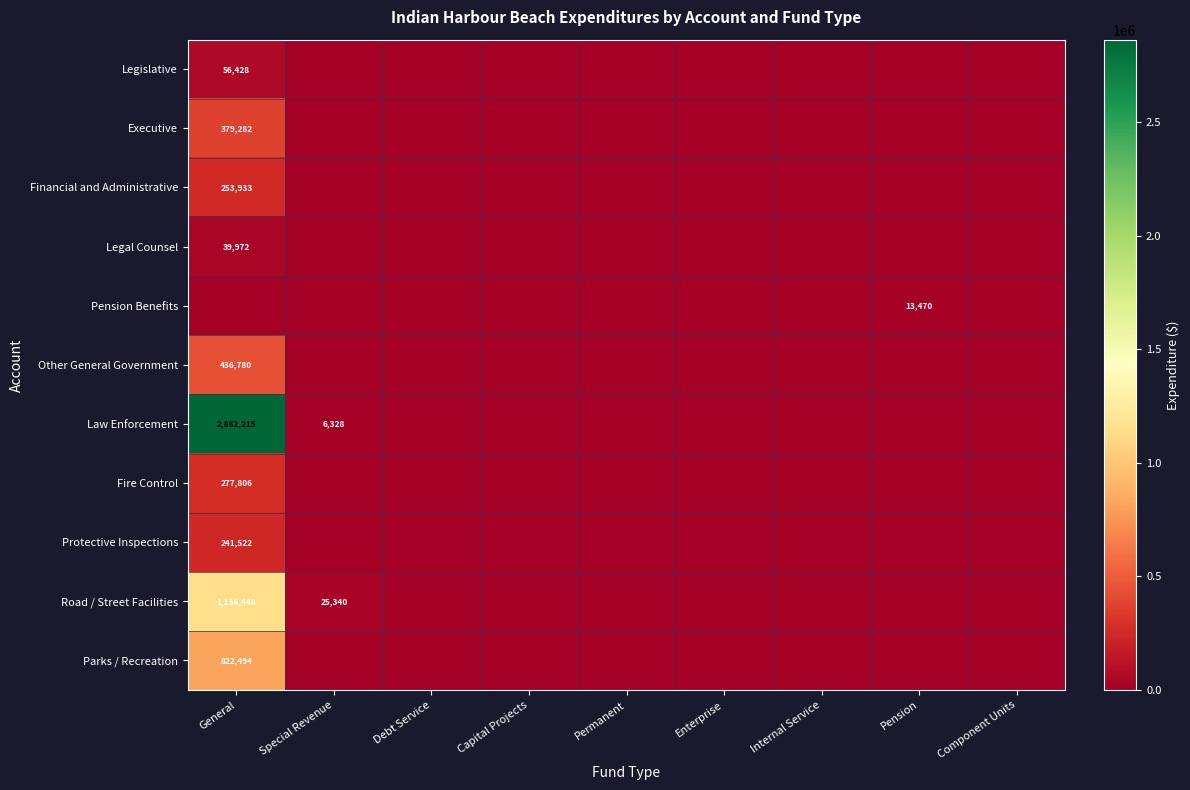

At which category is the sum across all series the highest?

General